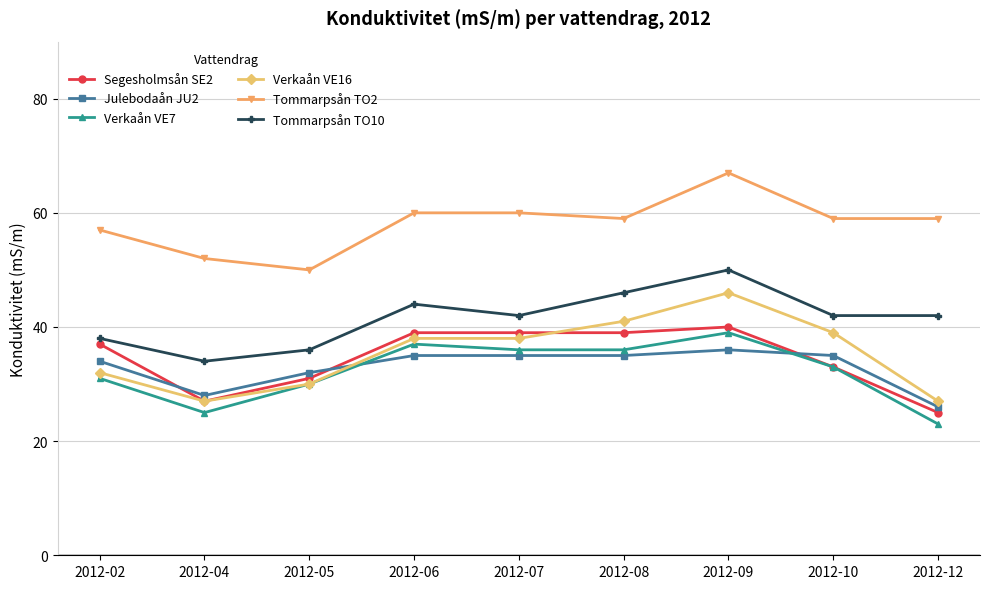

What is the lowest value of the Tommarpsån TO2 series?

50